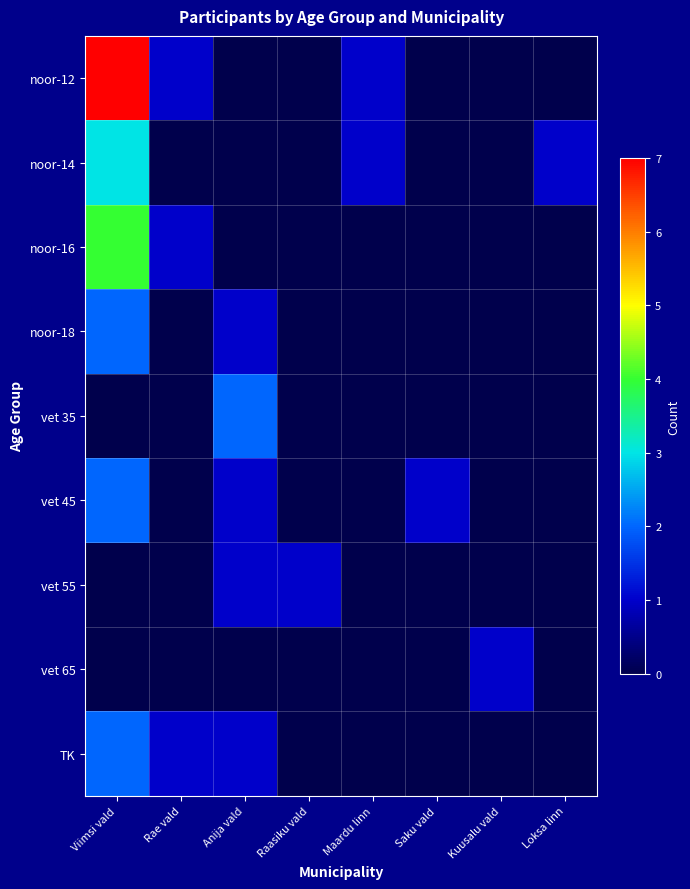

Reading left to right, extract all data points from this chart.

noor-12: Viimsi vald=7	Rae vald=1	Anija vald=0	Raasiku vald=0	Maardu linn=1	Saku vald=0	Kuusalu vald=0	Loksa linn=0
noor-14: Viimsi vald=3	Rae vald=0	Anija vald=0	Raasiku vald=0	Maardu linn=1	Saku vald=0	Kuusalu vald=0	Loksa linn=1
noor-16: Viimsi vald=4	Rae vald=1	Anija vald=0	Raasiku vald=0	Maardu linn=0	Saku vald=0	Kuusalu vald=0	Loksa linn=0
noor-18: Viimsi vald=2	Rae vald=0	Anija vald=1	Raasiku vald=0	Maardu linn=0	Saku vald=0	Kuusalu vald=0	Loksa linn=0
vet 35: Viimsi vald=0	Rae vald=0	Anija vald=2	Raasiku vald=0	Maardu linn=0	Saku vald=0	Kuusalu vald=0	Loksa linn=0
vet 45: Viimsi vald=2	Rae vald=0	Anija vald=1	Raasiku vald=0	Maardu linn=0	Saku vald=1	Kuusalu vald=0	Loksa linn=0
vet 55: Viimsi vald=0	Rae vald=0	Anija vald=1	Raasiku vald=1	Maardu linn=0	Saku vald=0	Kuusalu vald=0	Loksa linn=0
vet 65: Viimsi vald=0	Rae vald=0	Anija vald=0	Raasiku vald=0	Maardu linn=0	Saku vald=0	Kuusalu vald=1	Loksa linn=0
TK: Viimsi vald=2	Rae vald=1	Anija vald=1	Raasiku vald=0	Maardu linn=0	Saku vald=0	Kuusalu vald=0	Loksa linn=0